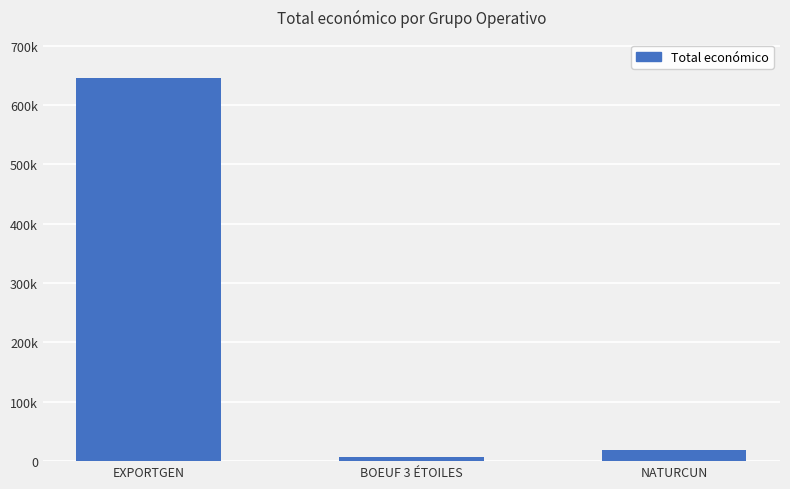

Are the bars grouped side by side (vs. stacked)?

No